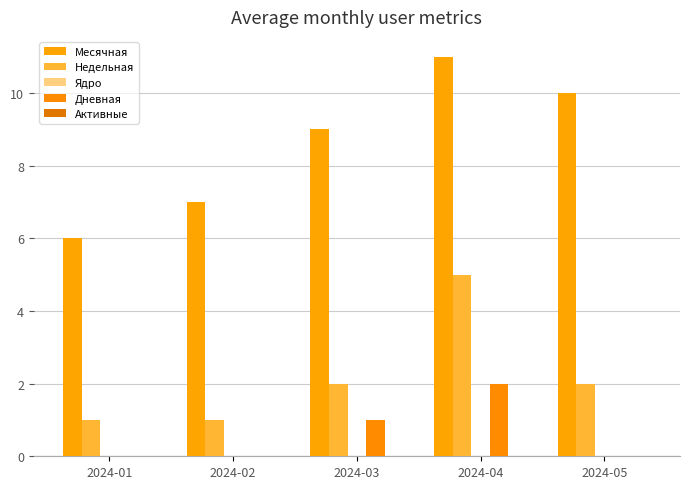

How many data points does each series have?

5